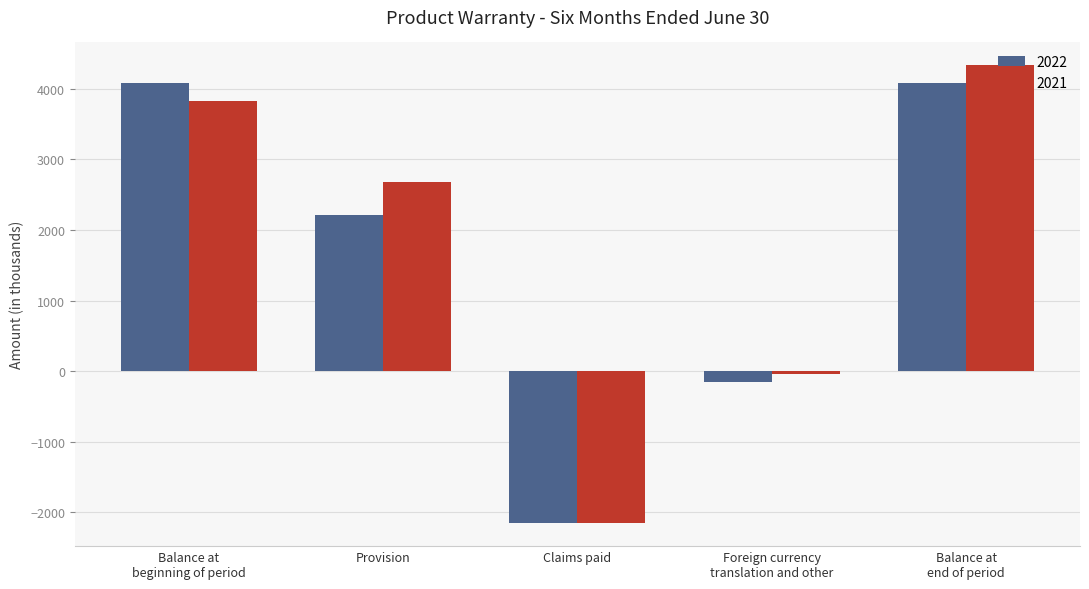

How many data points does each series have?

5